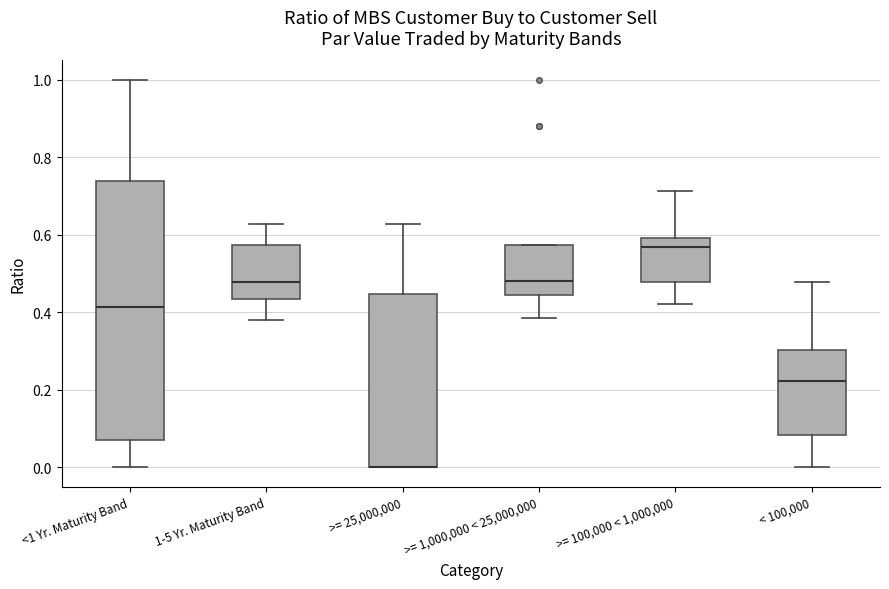

Reading left to right, read every box against the y-axis: the position of its median line, the range the box covers, and the ends of its whiskers. The values are not printed on the chart, so give them approximately, as read against the axis.

<1 Yr. Maturity Band: median 0.42, box 0.08 to 0.74, whiskers 0.00 to 1.00
1-5 Yr. Maturity Band: median 0.48, box 0.44 to 0.58, whiskers 0.38 to 0.62
>= 25,000,000: median 0.00 (drawn on the box's lower edge), box 0.00 to 0.44, whiskers 0.00 to 0.62
>= 1,000,000 < 25,000,000: median 0.48, box 0.44 to 0.58, whiskers 0.38 to 0.58
>= 100,000 < 1,000,000: median 0.56, box 0.48 to 0.60, whiskers 0.42 to 0.72
< 100,000: median 0.22, box 0.08 to 0.30, whiskers 0.00 to 0.48